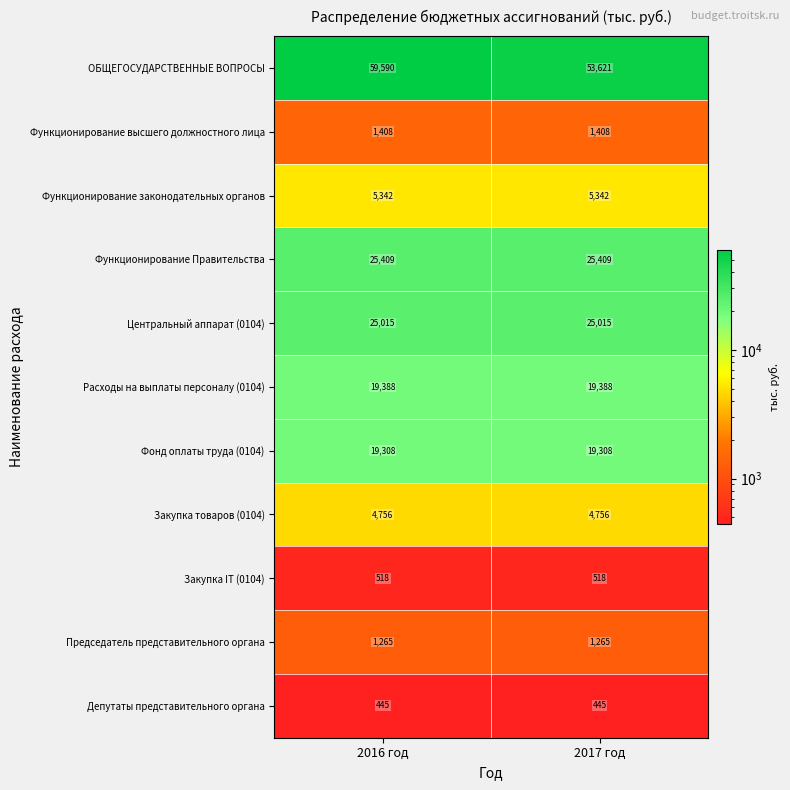

The ОБЩЕГОСУДАРСТВЕННЫЕ ВОПРОСЫ series shows 53621 at 2017 год. True or false?

True